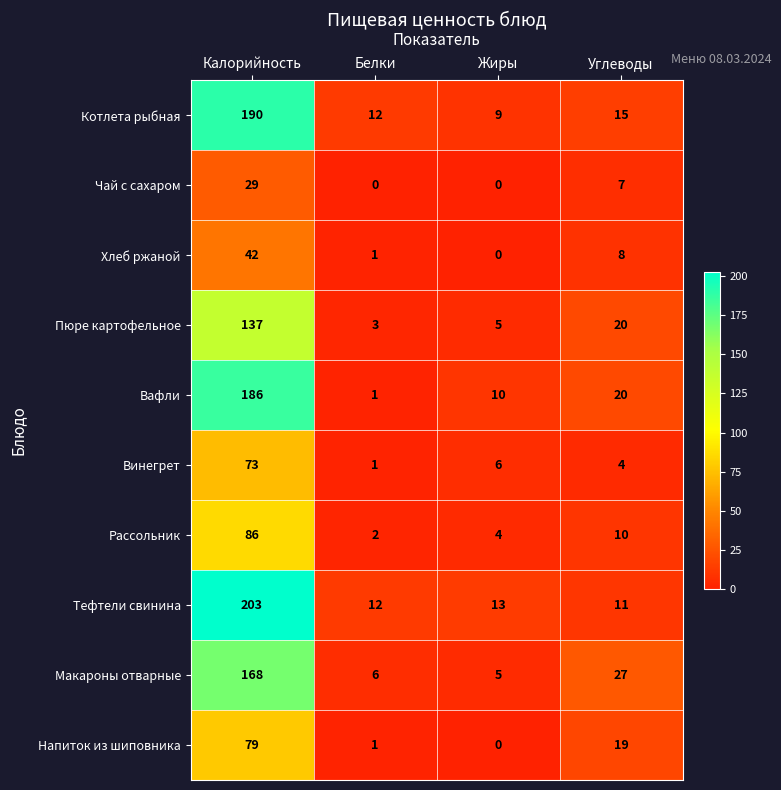

Count the number of data series in this chart.

10